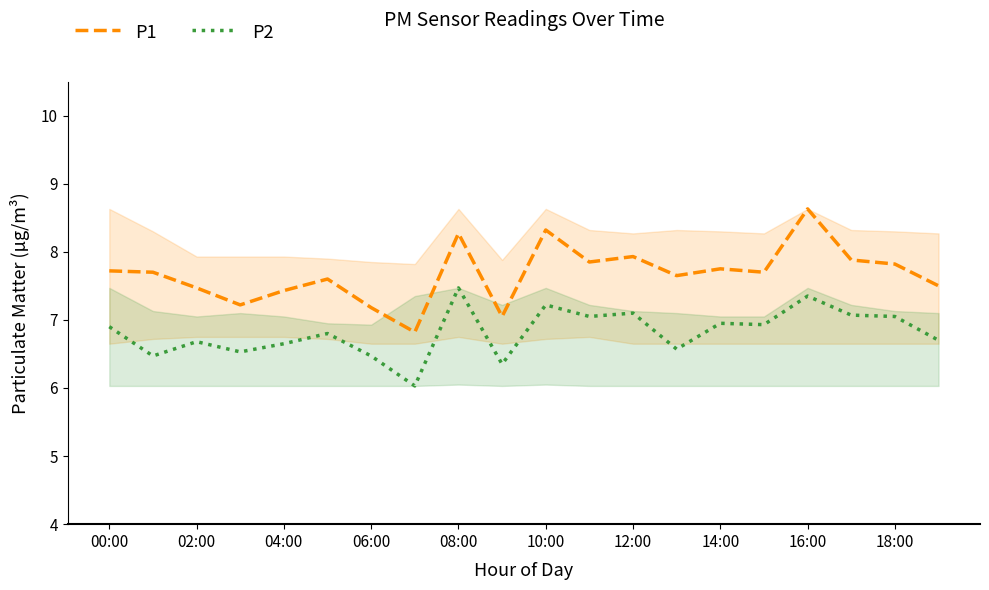

True or false: P1 and P2 intersect in this chart.

False